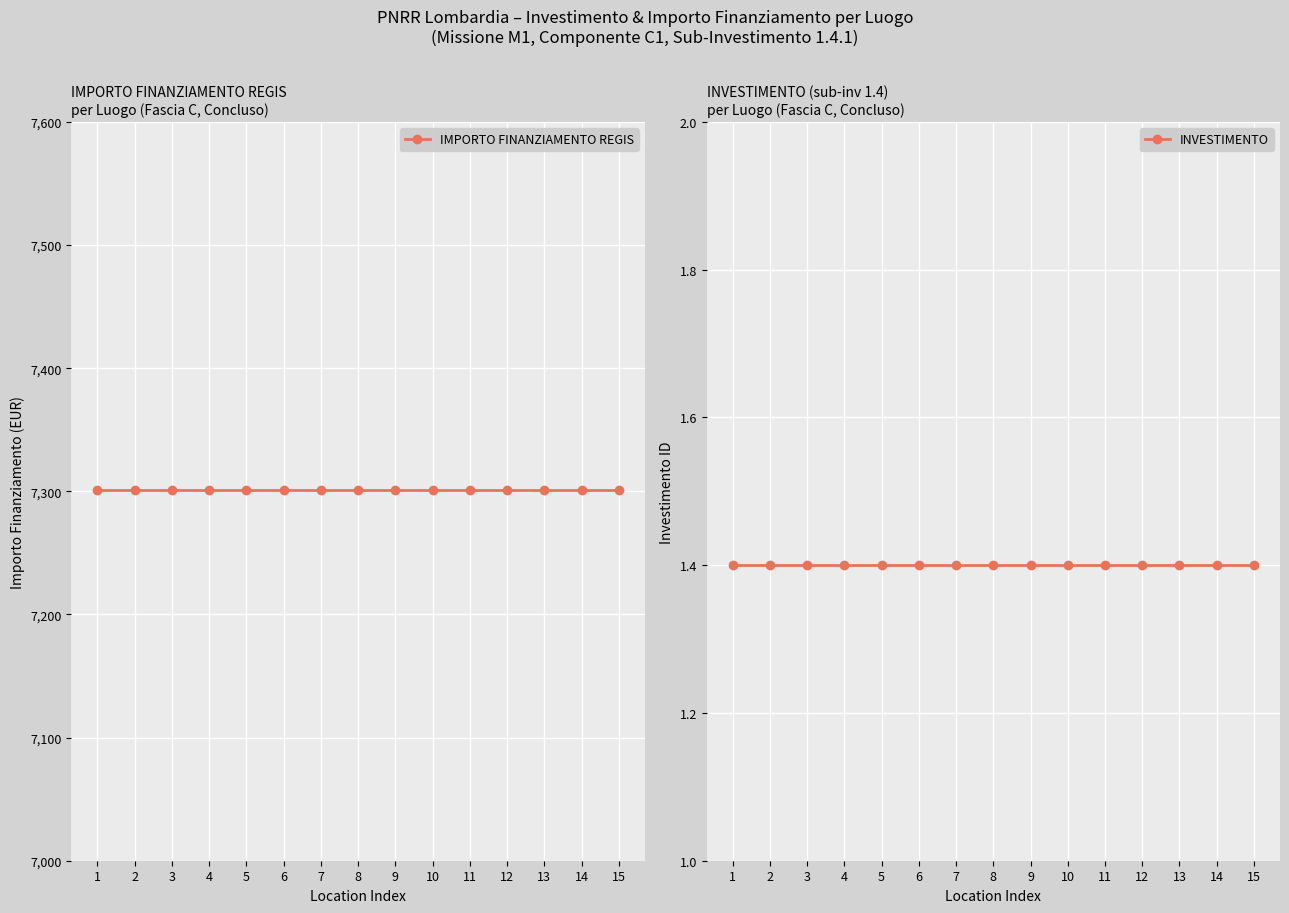

Rank the series by their average value, from lowest to highest.

INVESTIMENTO, IMPORTO FINANZIAMENTO REGIS